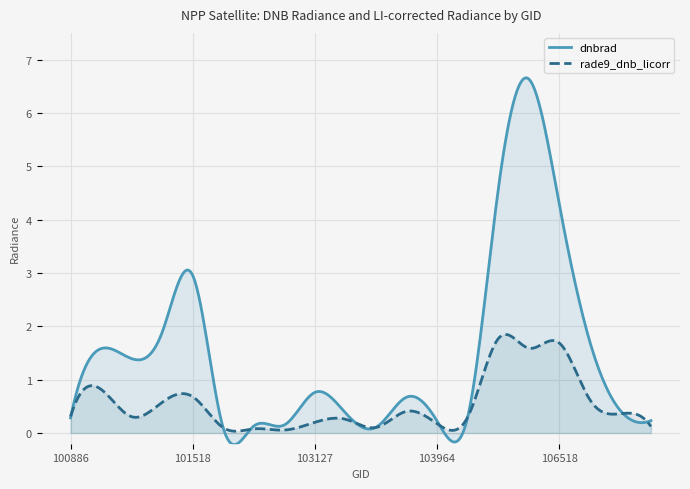

How many intersections are there between dnbrad and rade9_dnb_licorr?

3